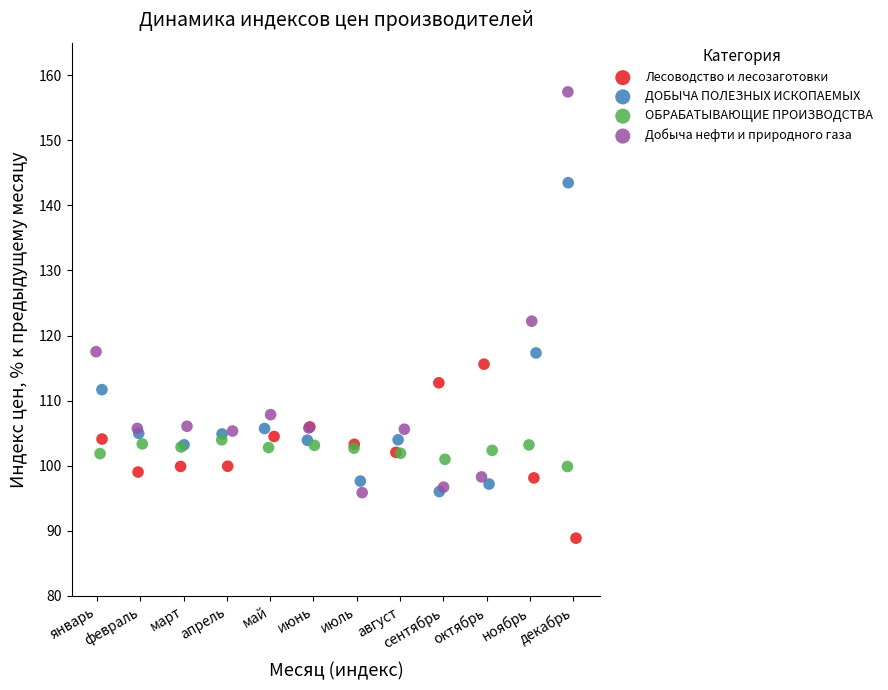

What are all the series names shown in the legend?

Лесоводство и лесозаготовки, ДОБЫЧА ПОЛЕЗНЫХ ИСКОПАЕМЫХ, ОБРАБАТЫВАЮЩИЕ ПРОИЗВОДСТВА, Добыча нефти и природного газа